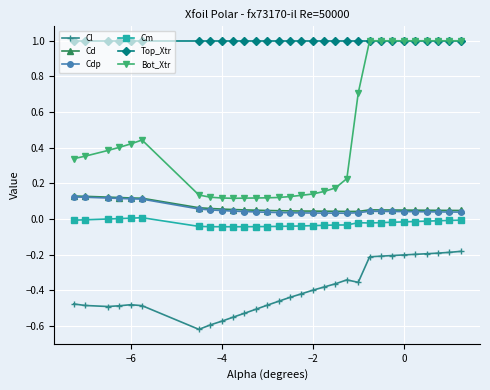

True or false: Cl has more than 1 interior local peaks.

True